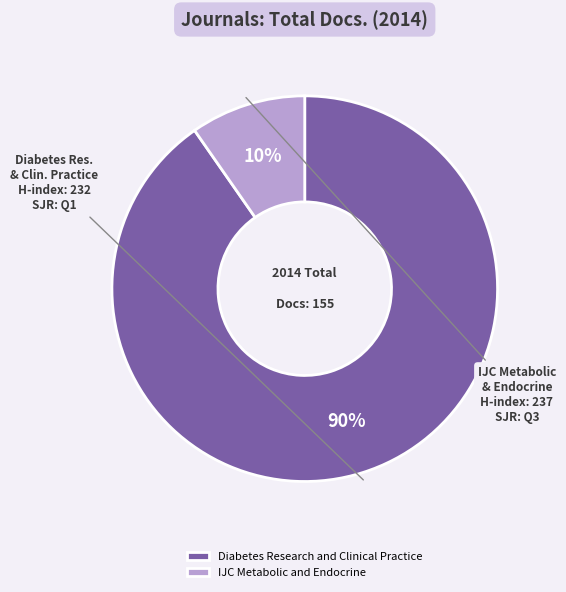

Does Diabetes Research and Clinical Practice account for over 50% of the chart?

Yes